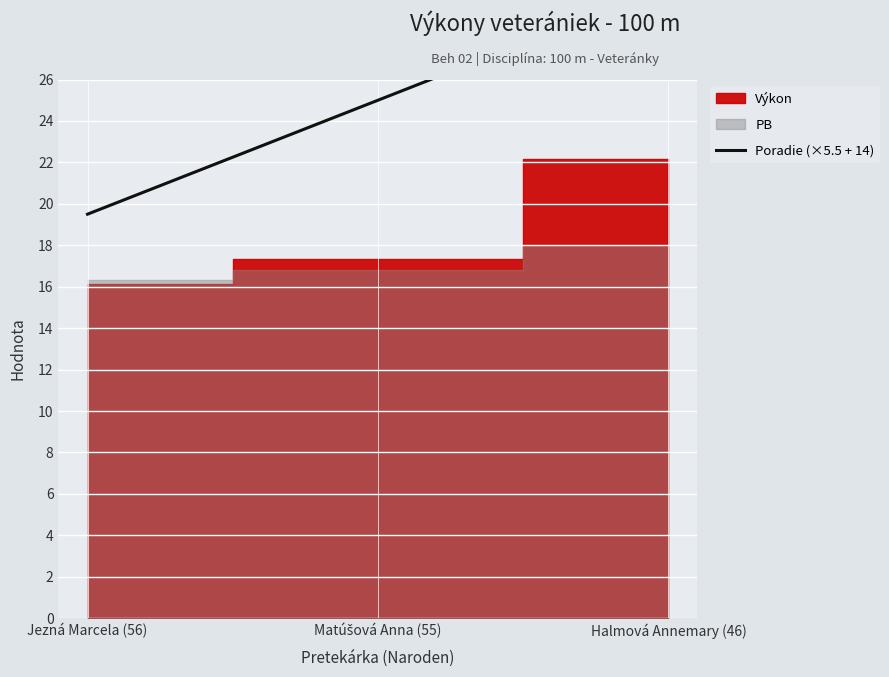

Is it true that the value at Matúšová Anna (55) is 37.4?

False